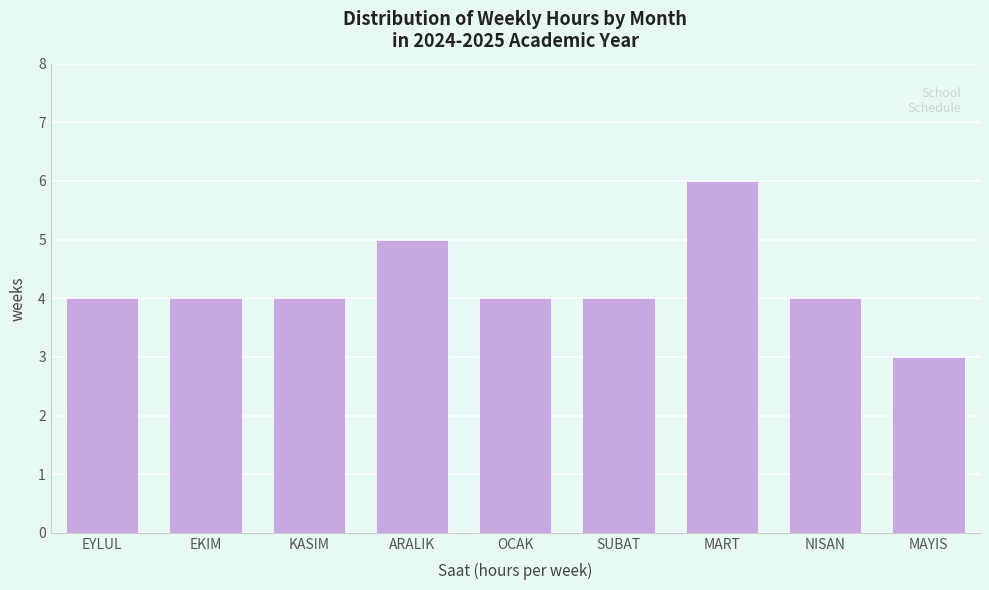

Reading left to right, transcribe all the data shown in this chart.

EYLUL=4	EKIM=4	KASIM=4	ARALIK=5	OCAK=4	SUBAT=4	MART=6	NISAN=4	MAYIS=3